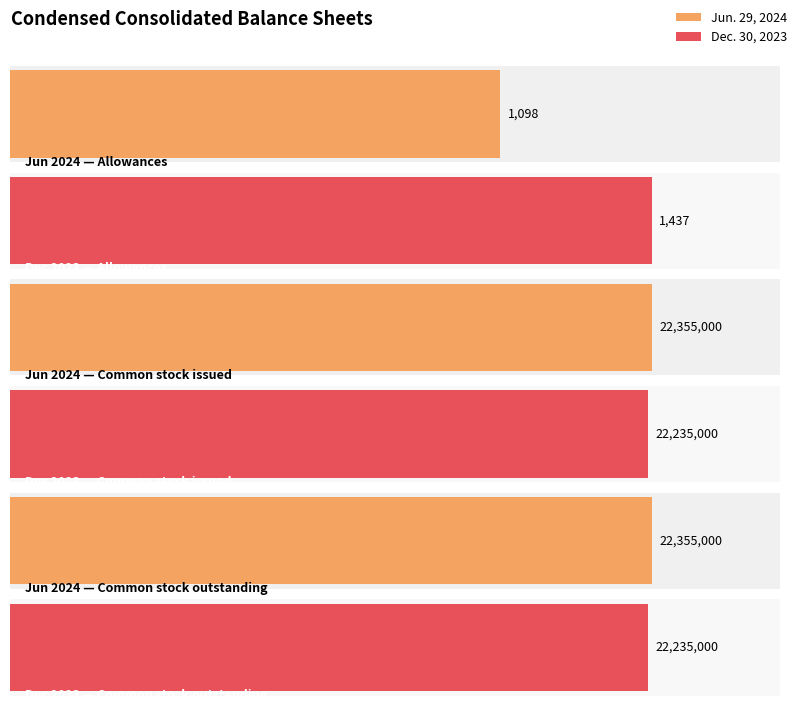

Which series has the largest total across all categories?

Jun. 29, 2024